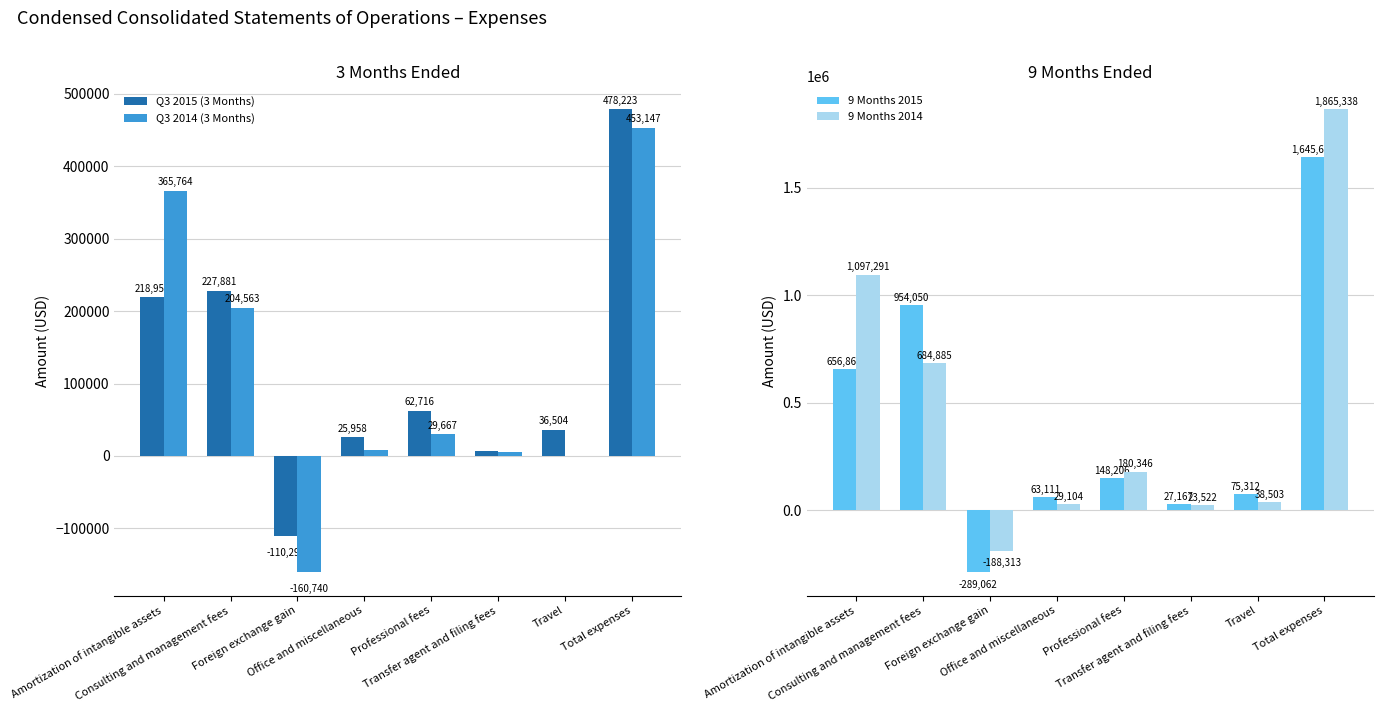

Which series has the widest spread of values?

9 Months 2014